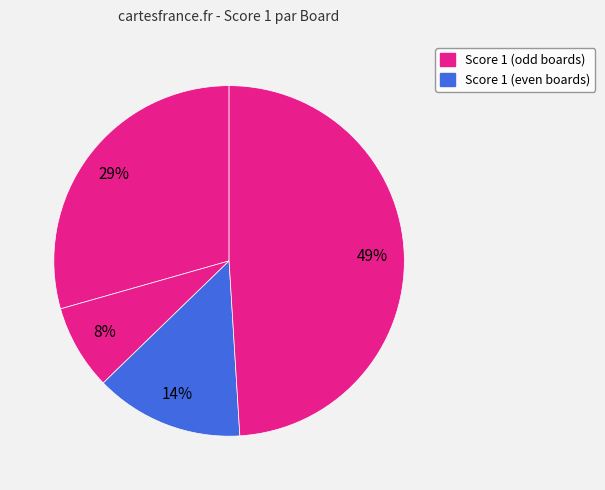

How many segments does this pie chart have?

4